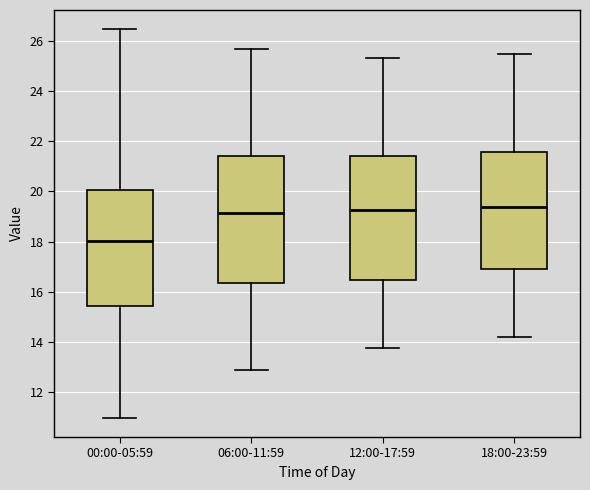

Reading left to right, transcribe this box plot: for each box, give where its median line is, the range the box spans, and where its two whiskers end, as read against the y-axis. The values are not printed on the chart, so give them approximately, as read against the axis.

00:00-05:59: median 18.0, box 15.4 to 20.0, whiskers 11.0 to 26.4
06:00-11:59: median 19.2, box 16.4 to 21.4, whiskers 12.8 to 25.6
12:00-17:59: median 19.2, box 16.4 to 21.4, whiskers 13.8 to 25.4
18:00-23:59: median 19.4, box 16.8 to 21.6, whiskers 14.2 to 25.4